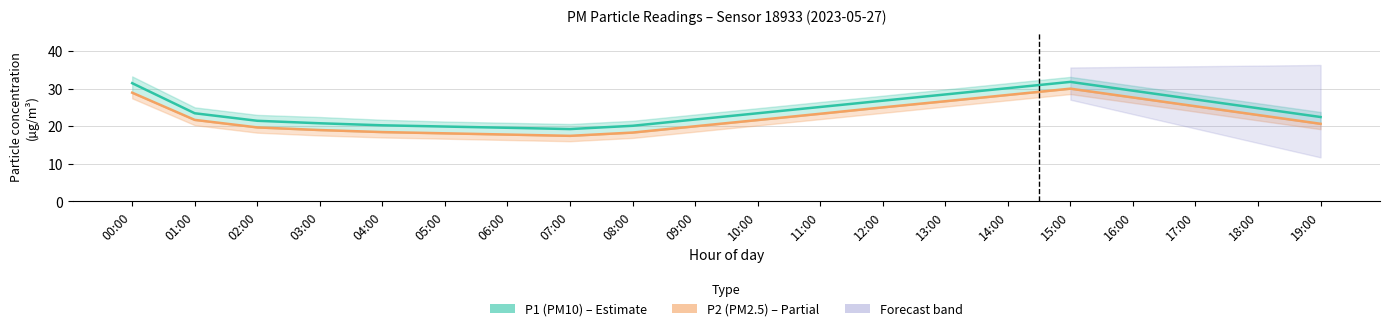

At which category is the sum across all series the highest?

15:00